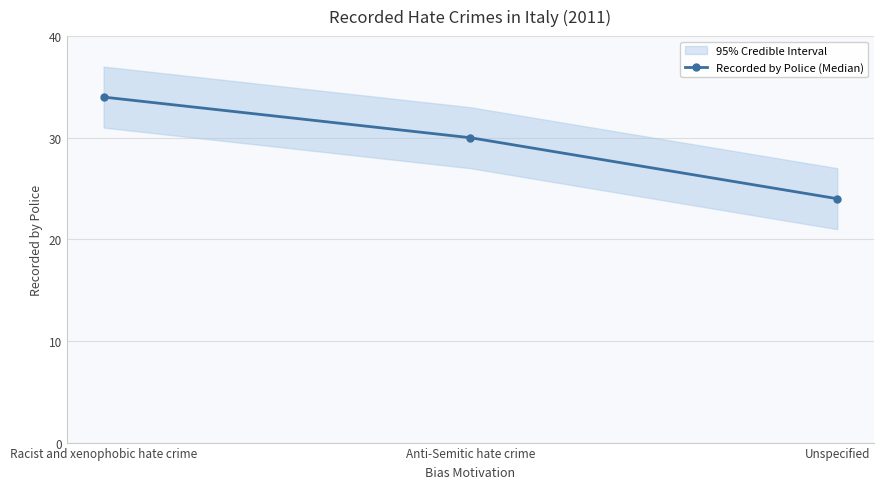

Is it true that the value at Unspecified is 24?

True